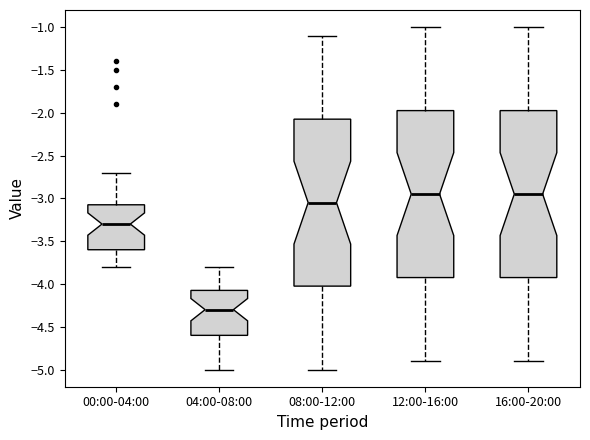

Where does the upper whisker of the box for 08:00-12:00 end on the y-axis? The values are not printed on the chart, so give them approximately, as read against the axis.

-1.10